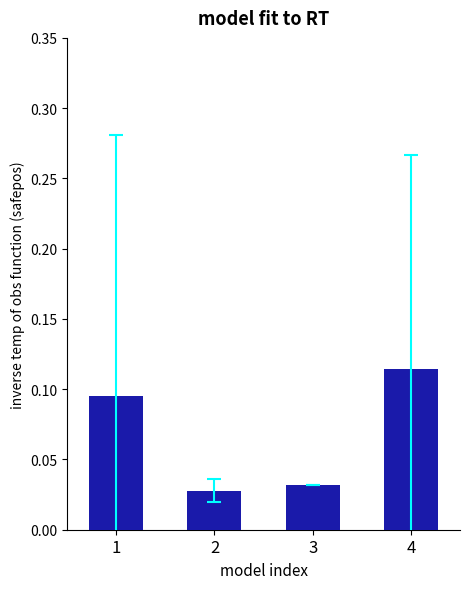

Which category has the highest value across all series?

4